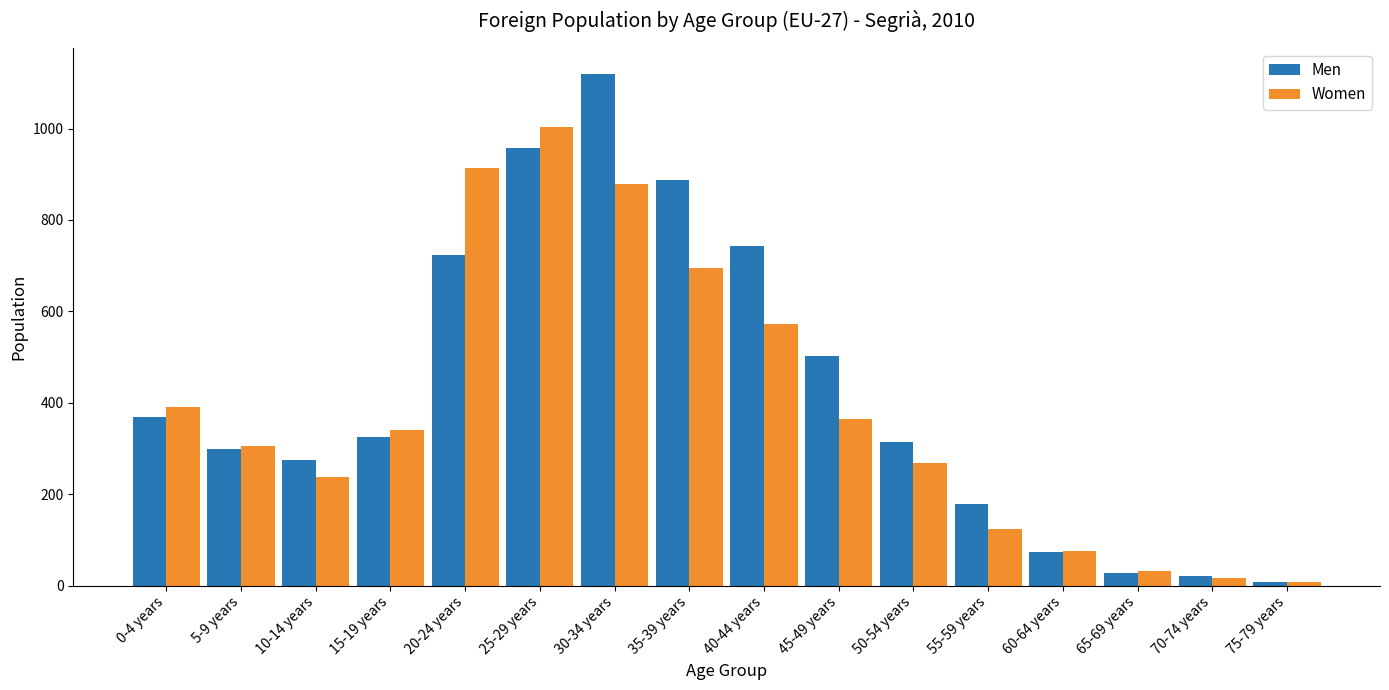

What is the sum of all Women values?

6233